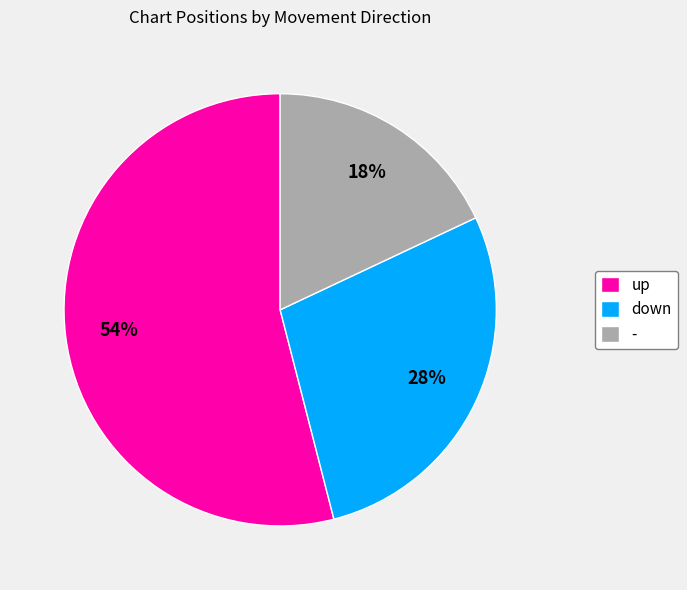

Is there a majority slice in this chart?

Yes